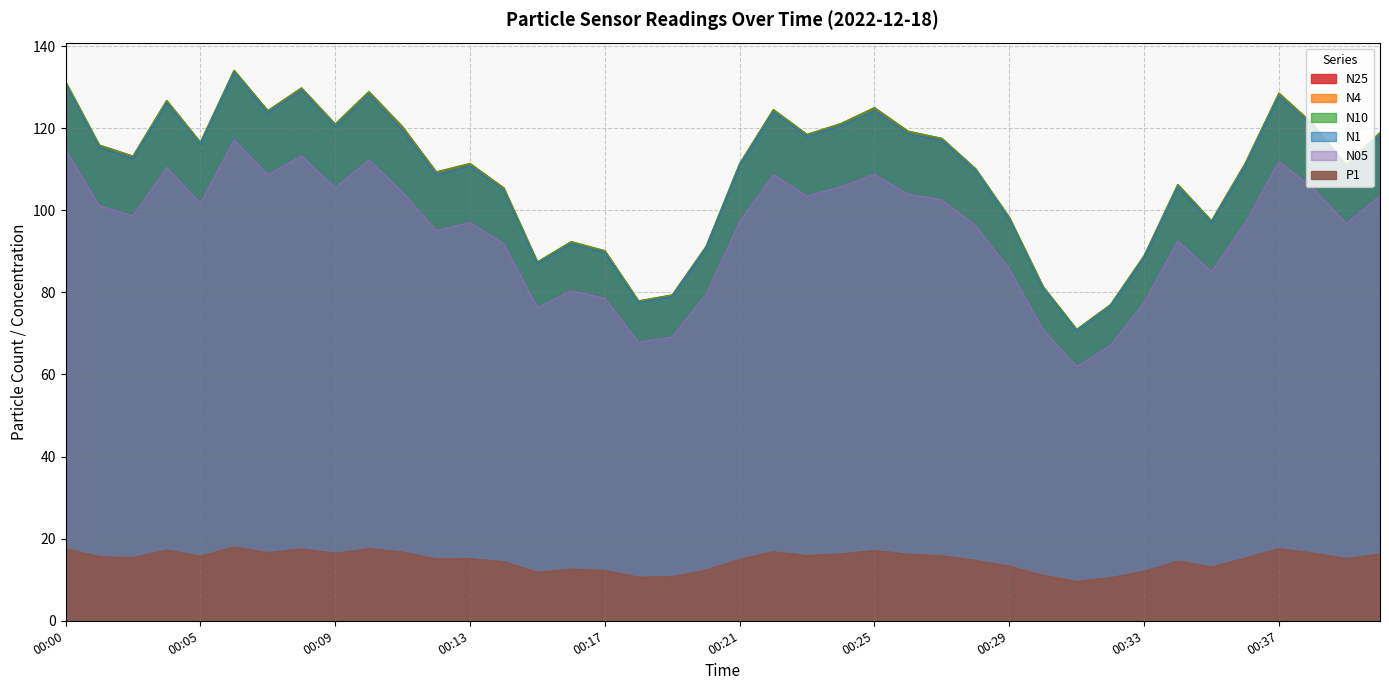

Between 00:00 and 00:17, which is larger?

00:00